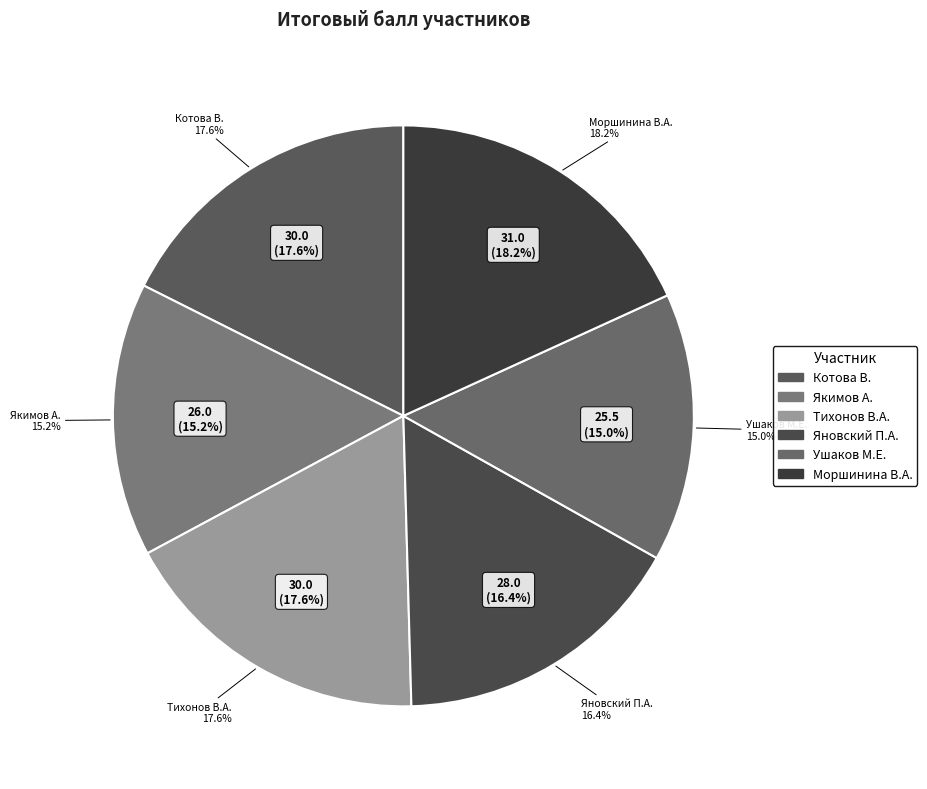

To the nearest percent, what portion does Тихонов Вячеслав Александрович represent?

18%